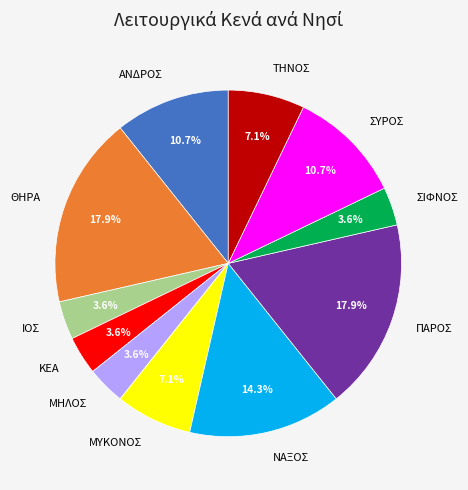

How many slices are in this pie chart?

11